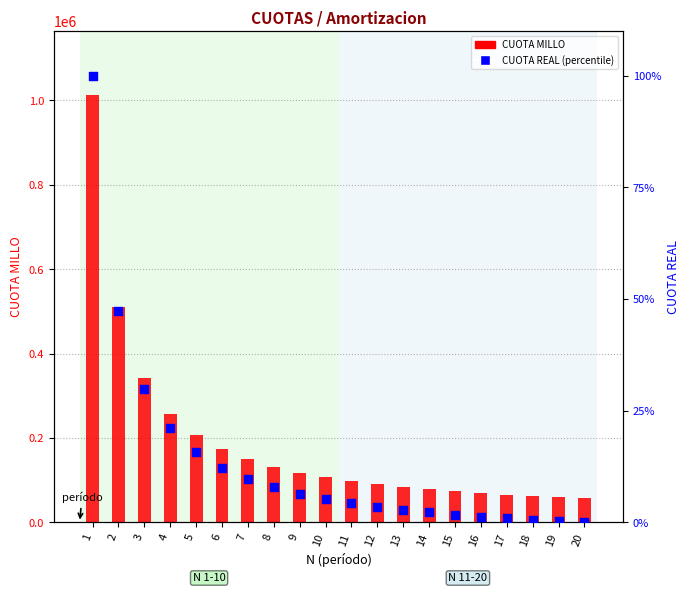

At how many categories does at least one series exceed 866992?

1